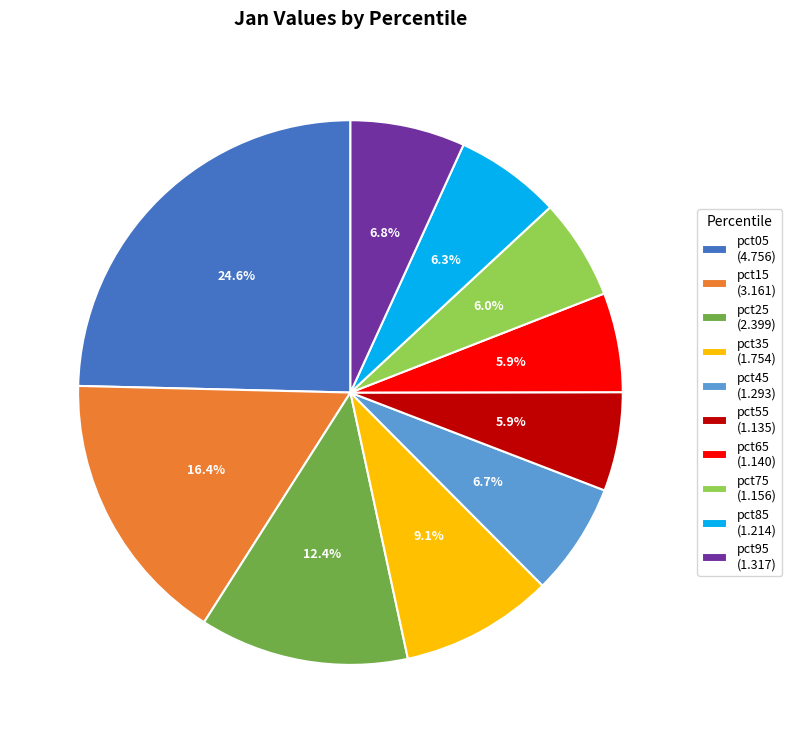

What is the ratio of the value at pct45 (1.293) to the value at pct55 (1.135)?

1.1